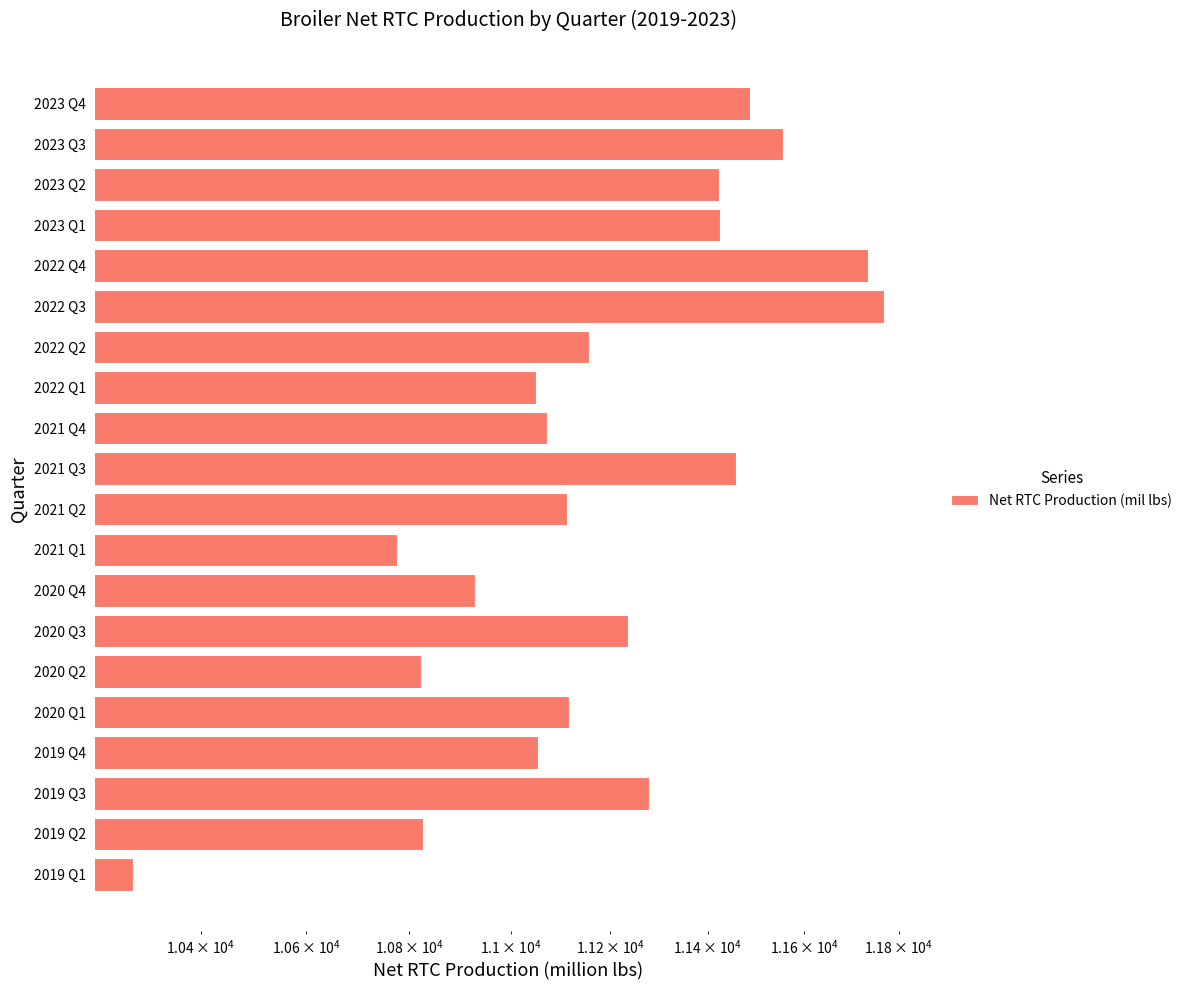

The value at 2022 Q4 is 2624.2. True or false?

False